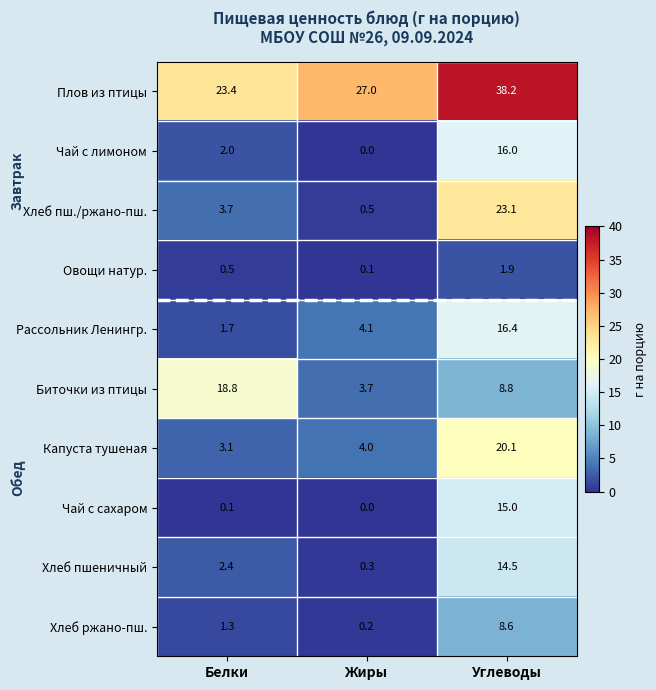

Reading left to right, what are all the values shown in this chart?

Плов из птицы: 23.4	27.0	38.2
Чай с лимоном: 2.0	0.0	16.0
Хлеб пш./ржано-пш.: 3.7	0.5	23.1
Овощи натур.: 0.5	0.1	1.9
Рассольник Ленингр.: 1.7	4.1	16.4
Биточки из птицы: 18.8	3.7	8.8
Капуста тушеная: 3.1	4.0	20.1
Чай с сахаром: 0.1	0.0	15.0
Хлеб пшеничный: 2.4	0.3	14.5
Хлеб ржано-пш.: 1.3	0.2	8.6